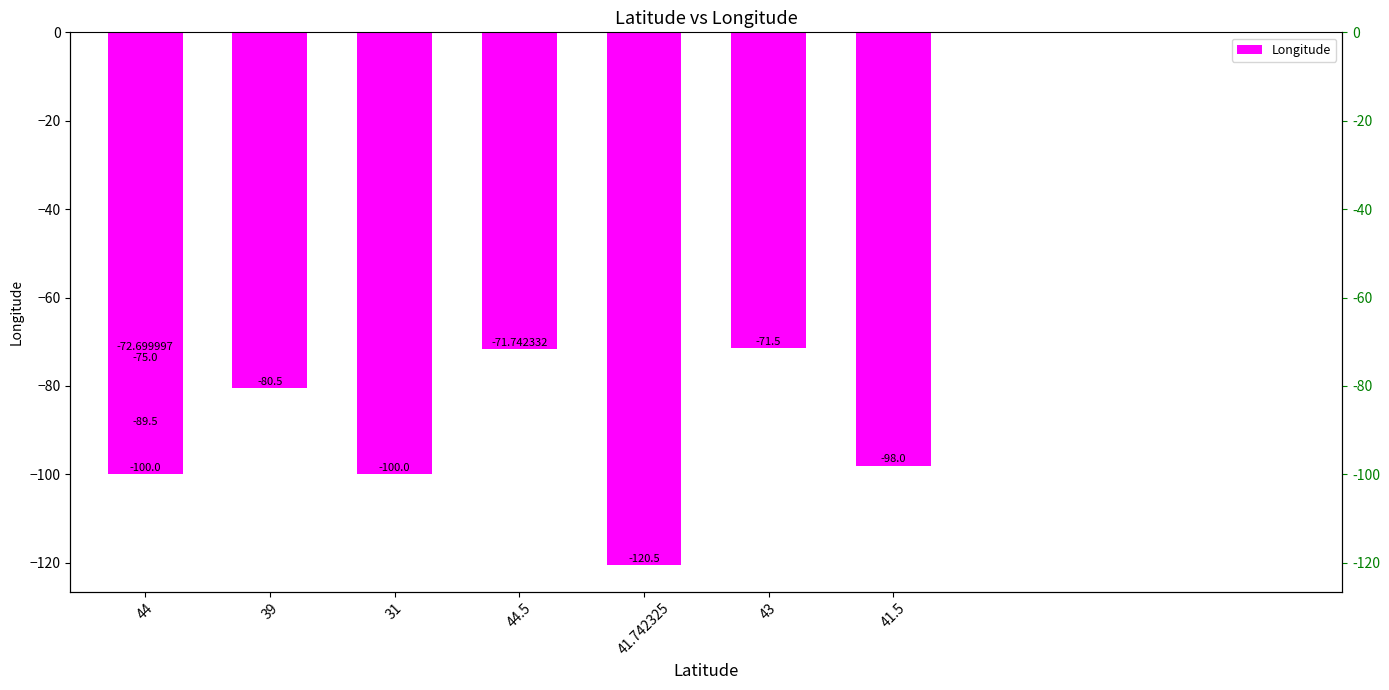

How many data points are above -80?

4